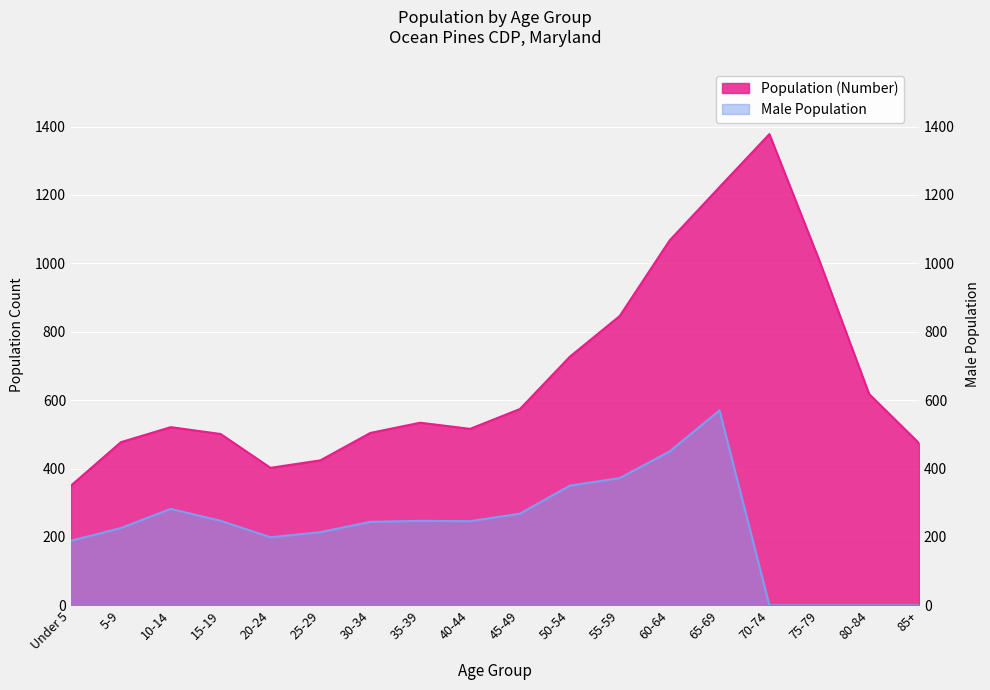

What is the difference between the maximum and minimum values in the Population (Number) series?

1028